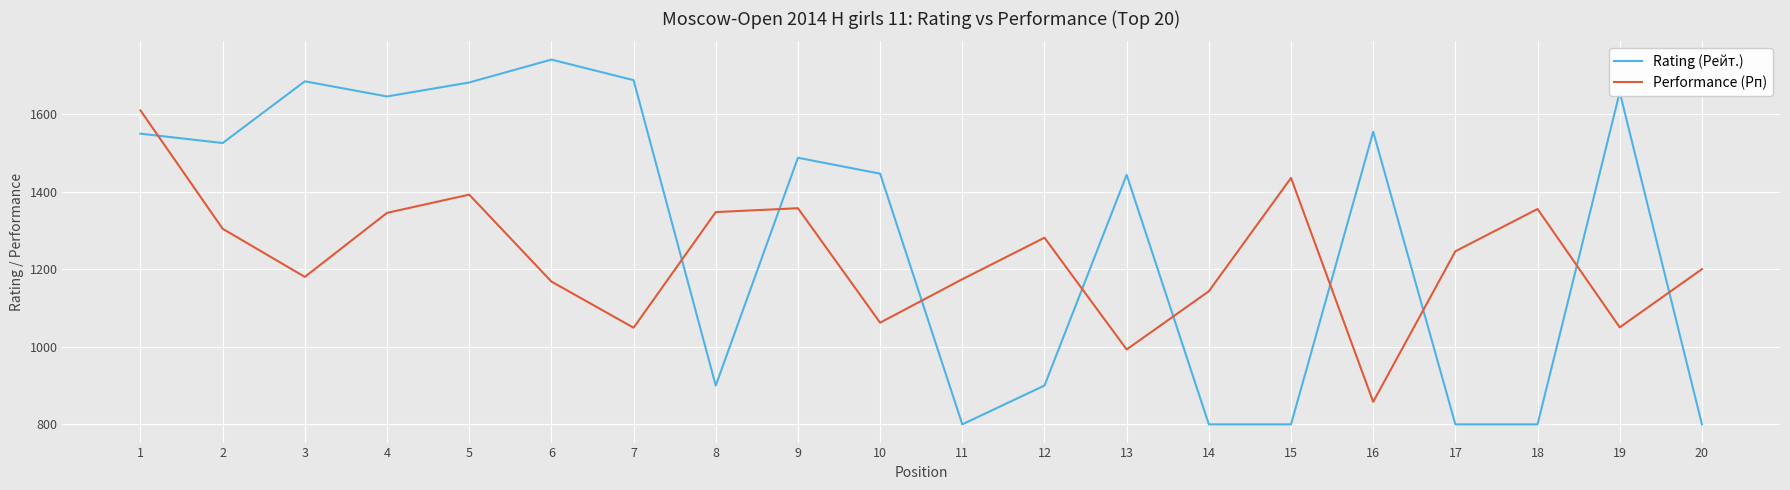

What are all the series names shown in the legend?

Rating (Рейт.), Performance (Рп)